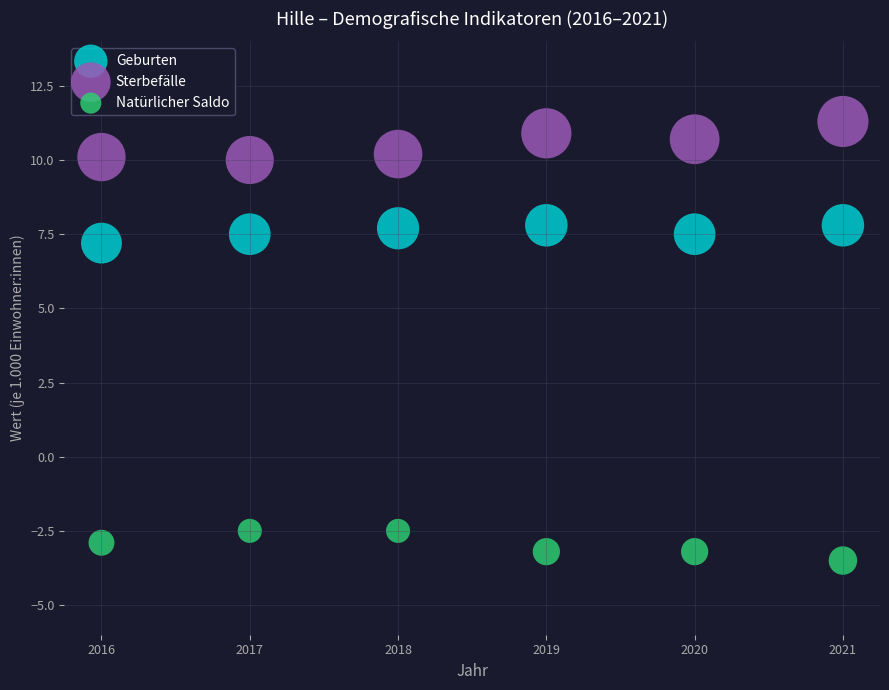

What are all the series names shown in the legend?

Geburten, Sterbefälle, Natürlicher Saldo